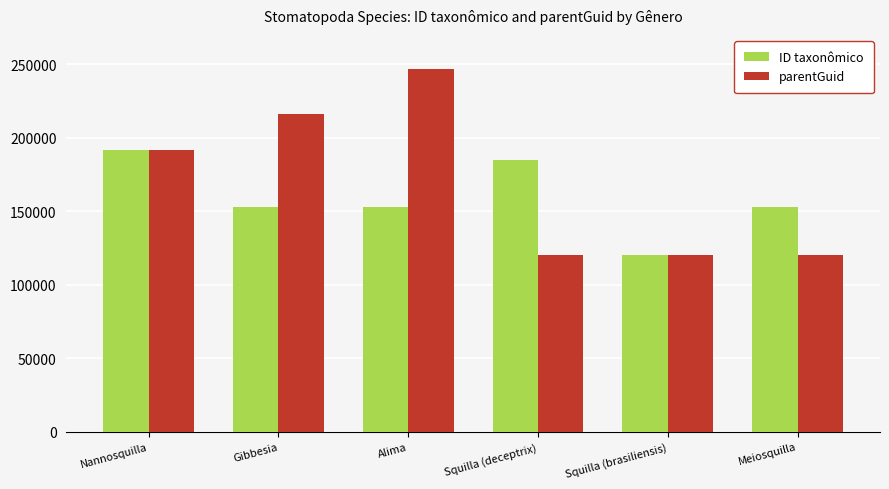

Count the number of data series in this chart.

2